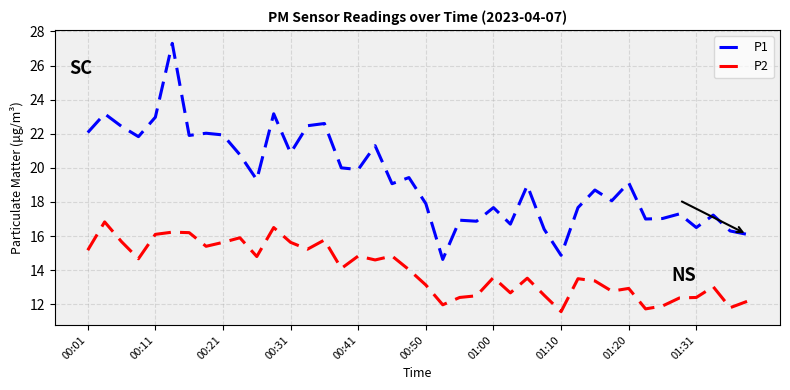

Which series has the largest range (max minus min)?

P1